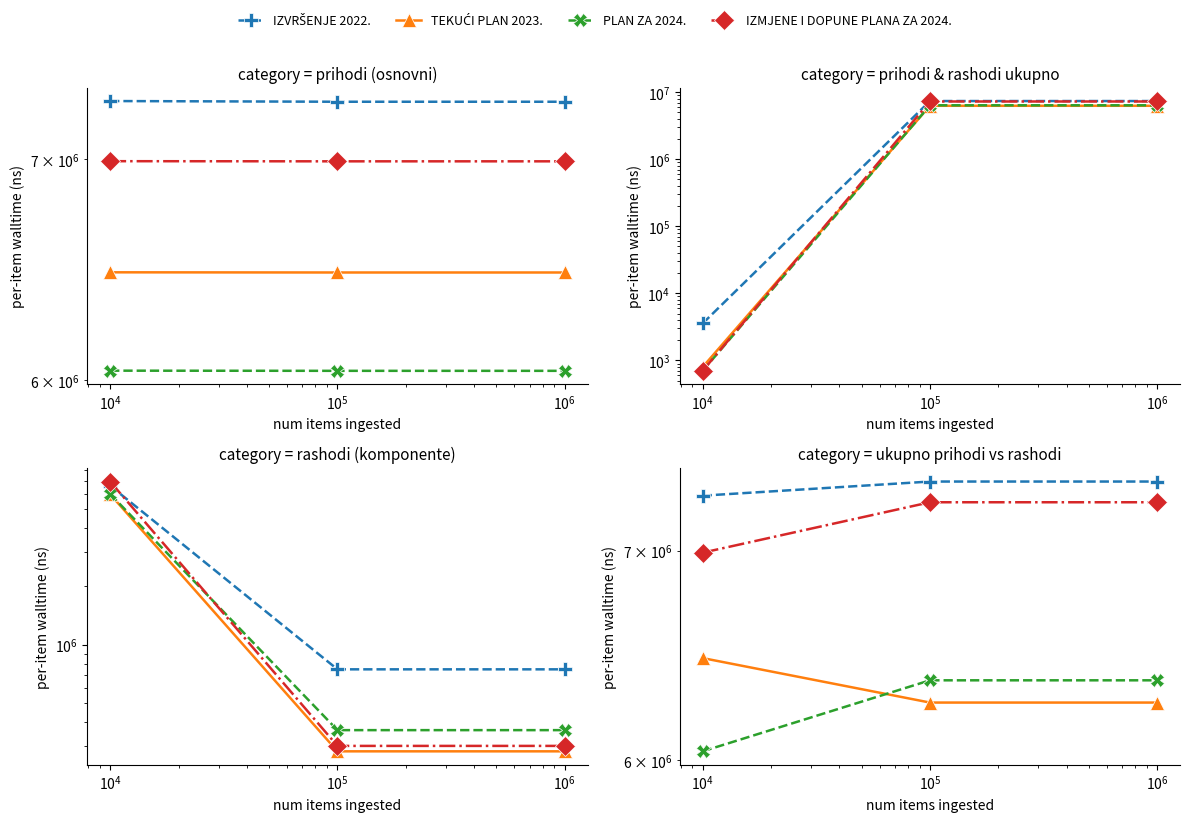

Is the value of IZVRŠENJE 2022. at $\mathdefault{10^{5}}$ greater than the value of IZMJENE I DOPUNE PLANA ZA 2024. at $\mathdefault{10^{5}}$?

Yes